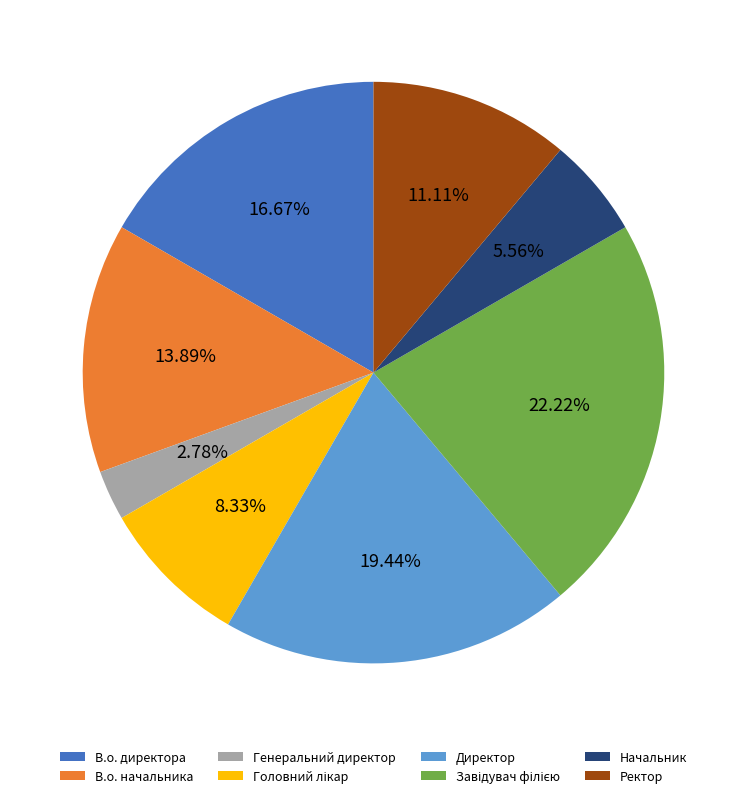

Is В.о. директора the majority of the pie?

No